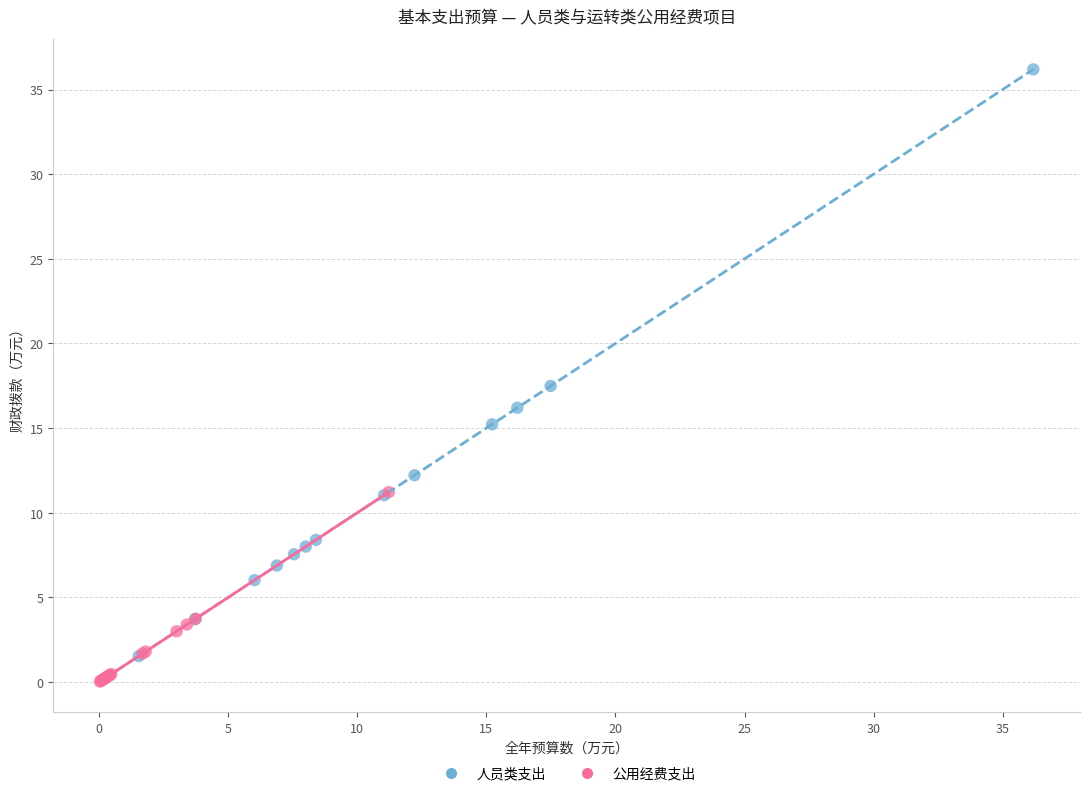

Which series has the largest Y range (max minus min)?

人员类支出